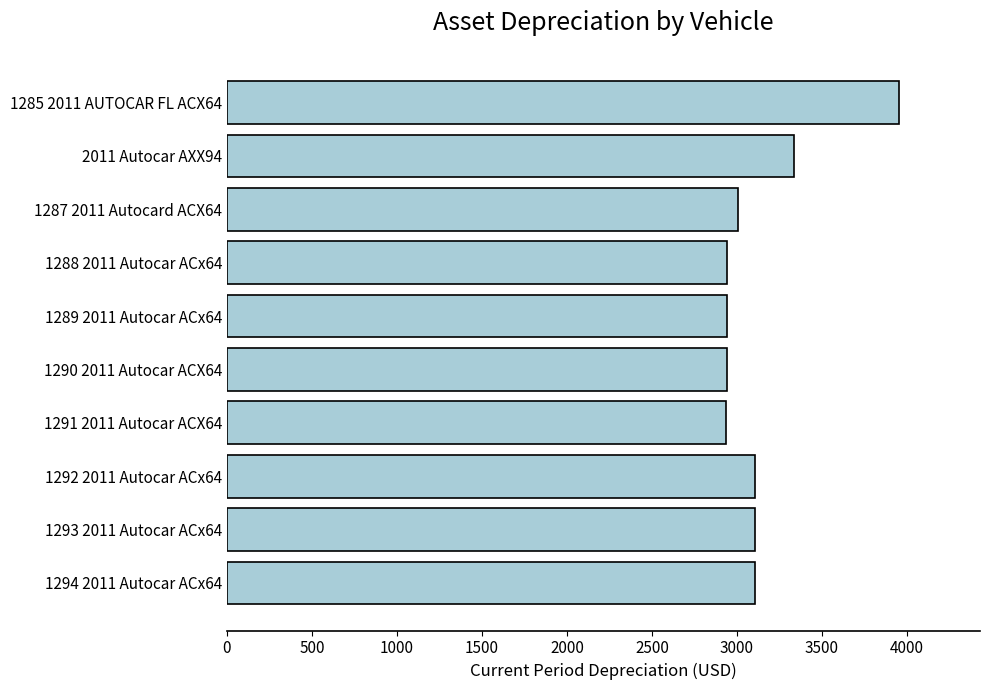

What is the maximum value shown in the chart?

3954.8